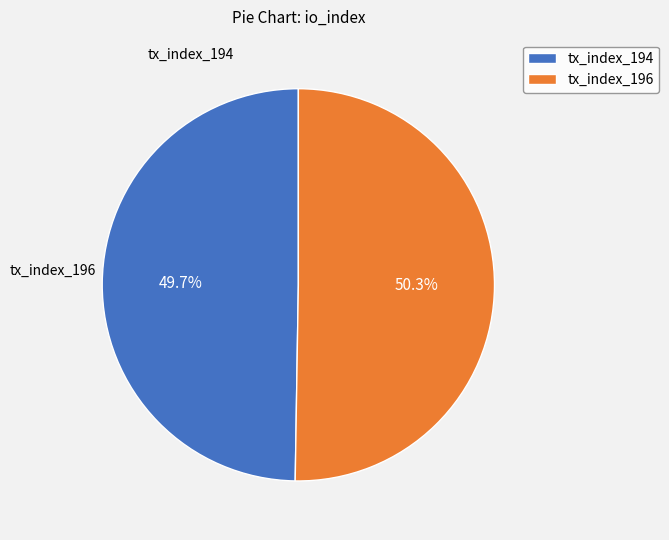

To the nearest percent, what portion does tx_index_194 represent?

50%